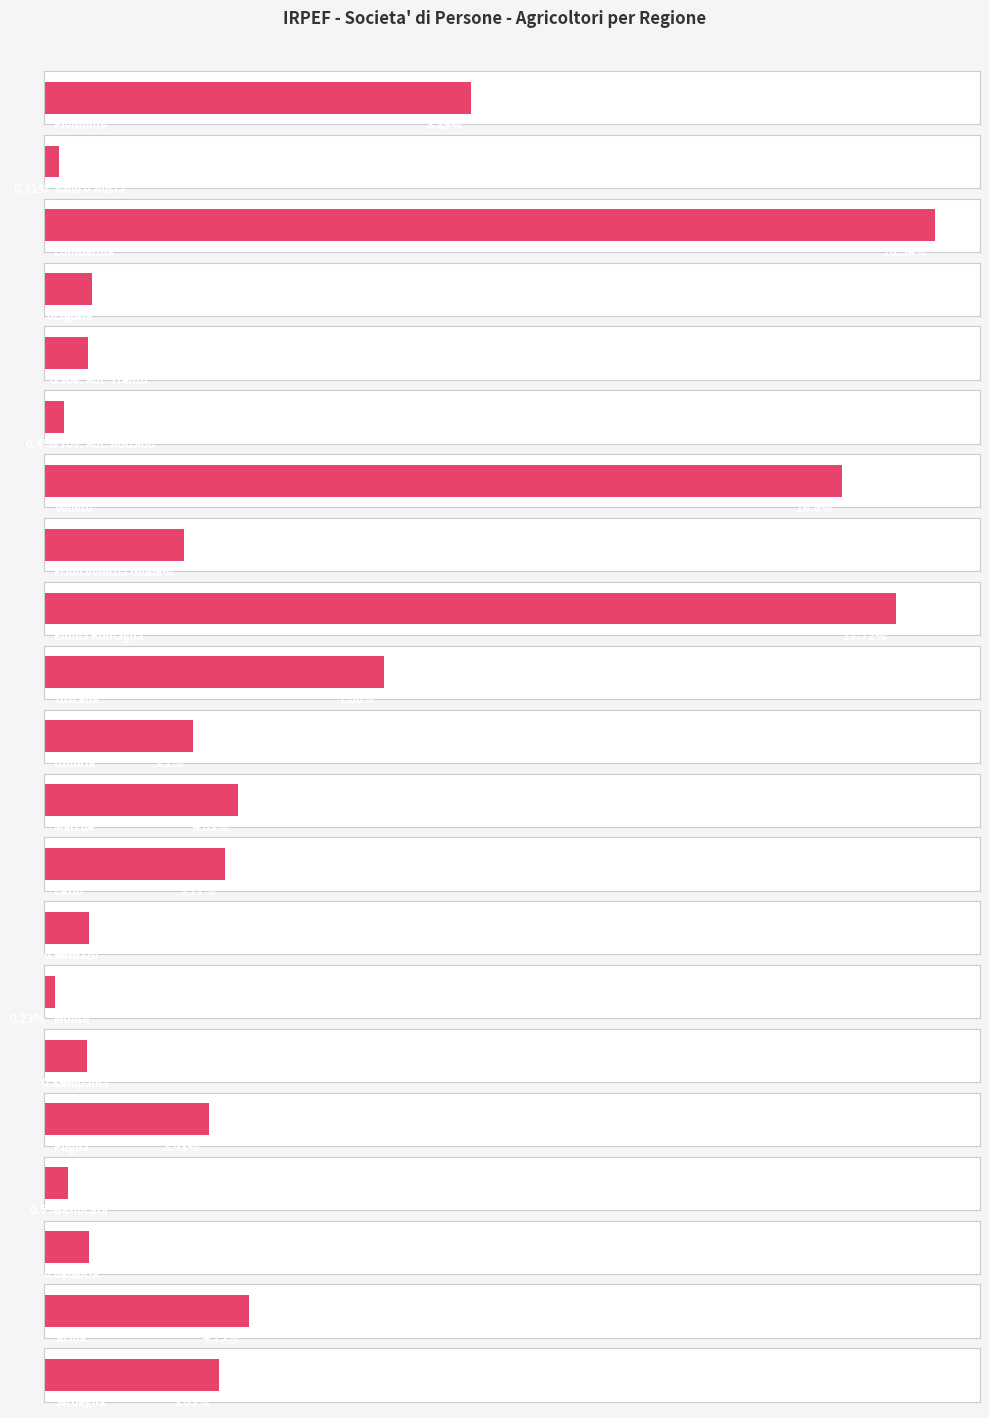

What is the difference between the second highest and minimum values in the Frequenza series?

7748.0